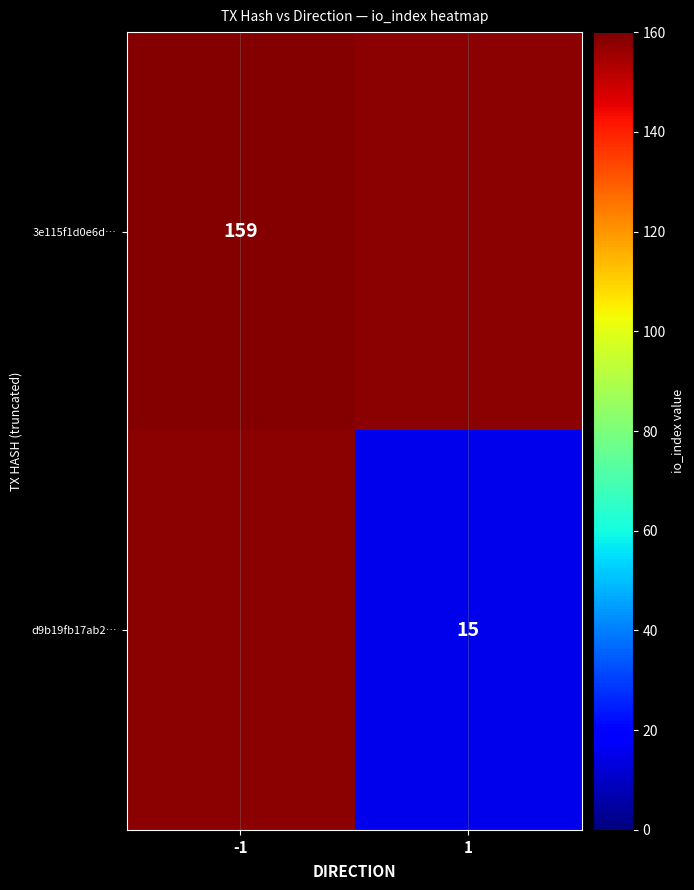

True or false: d9b19fb17ab2… has a value of 23 at 1.

False